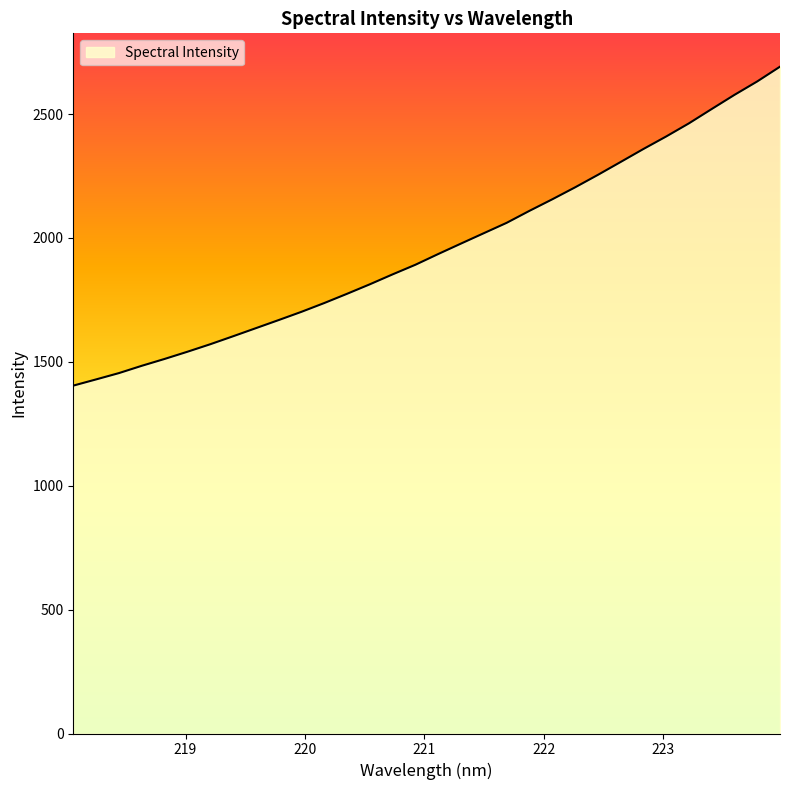

What is the minimum value shown in the chart?

1403.9